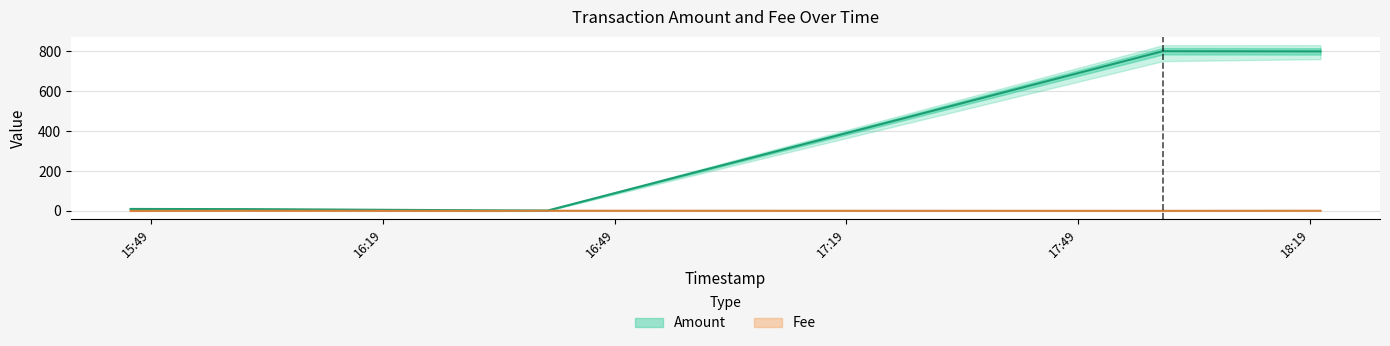

What is the value of the Fee point at the 5th from the left?

0.5